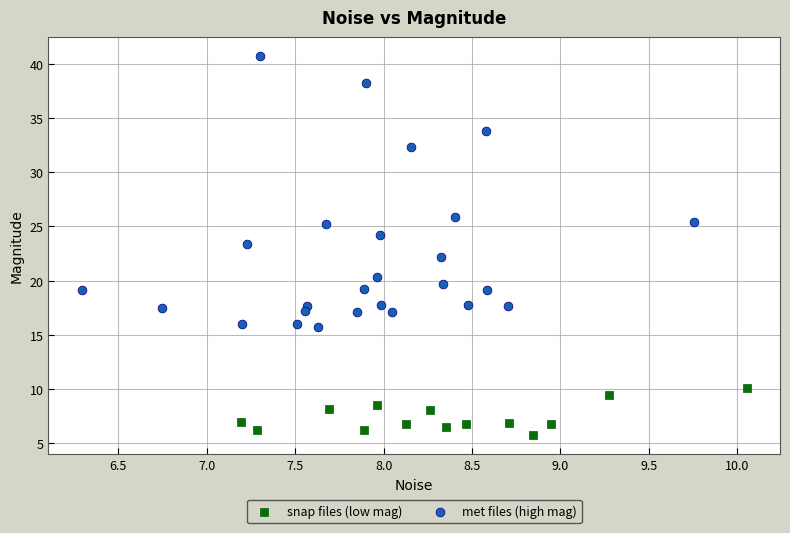

Which series reaches the minimum Y coordinate?

snap files (low mag)